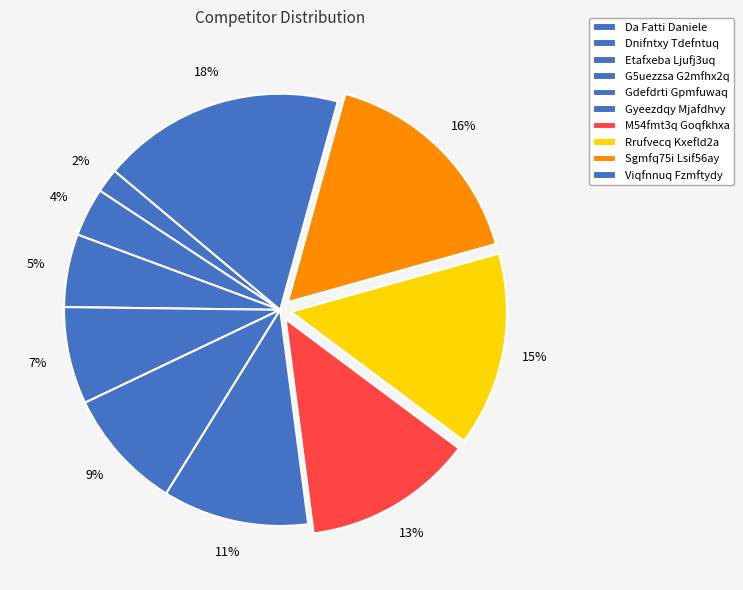

To the nearest percent, what percentage of the pie is Sgmfq75i Lsif56ay?

16%